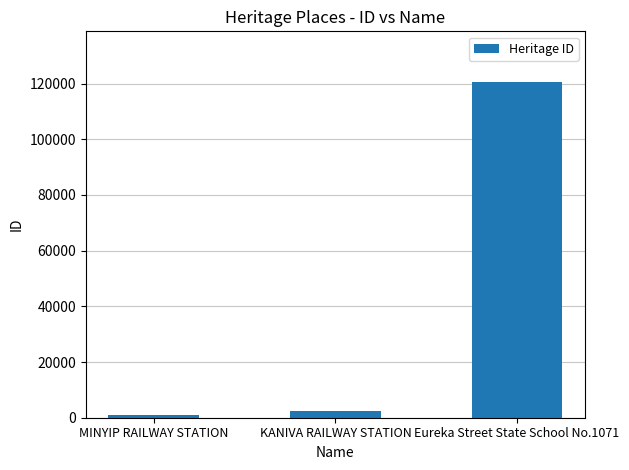

What is the label of the 2nd bar from the left?

KANIVA RAILWAY STATION